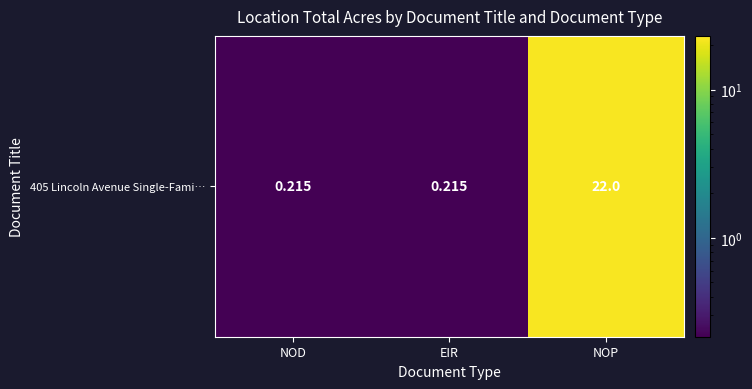

What is the difference between the maximum and second lowest values?

21.8